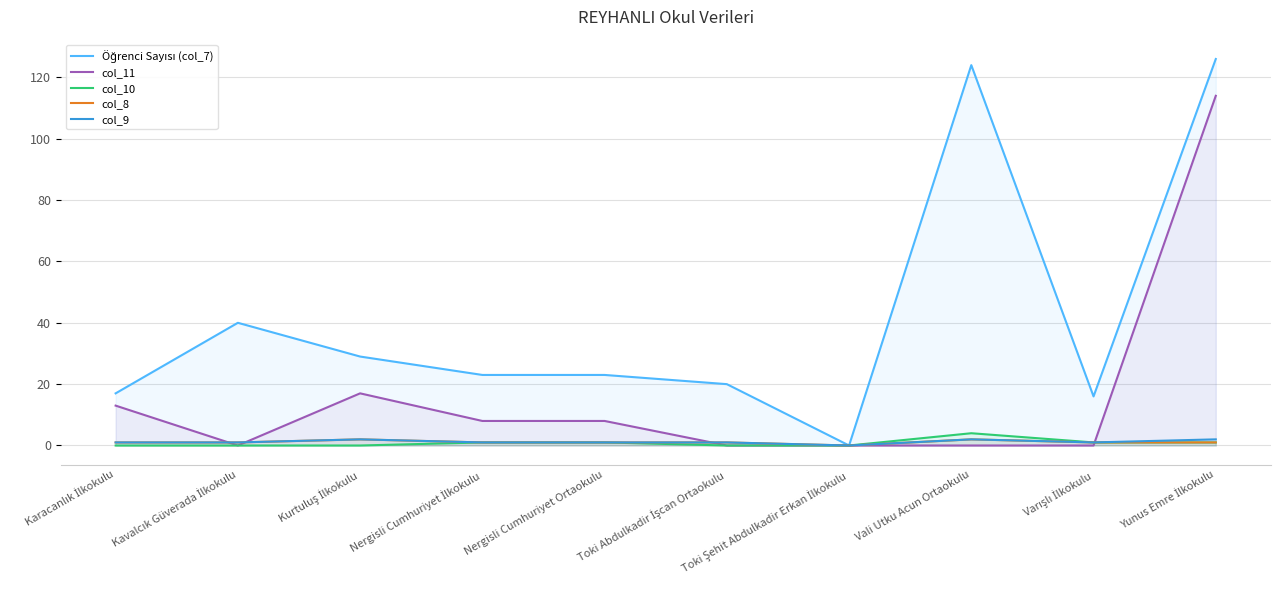

Does the chart have visible grid lines?

Yes